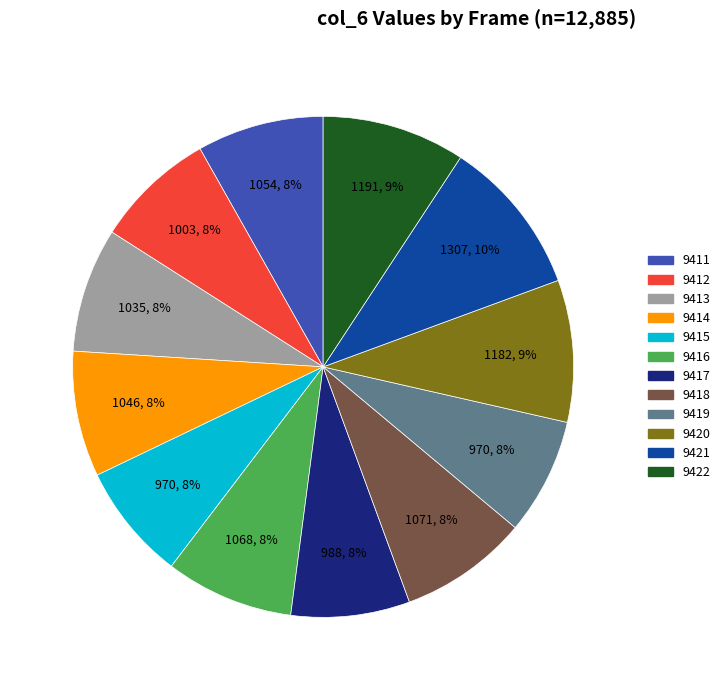

Is there a majority slice in this chart?

No